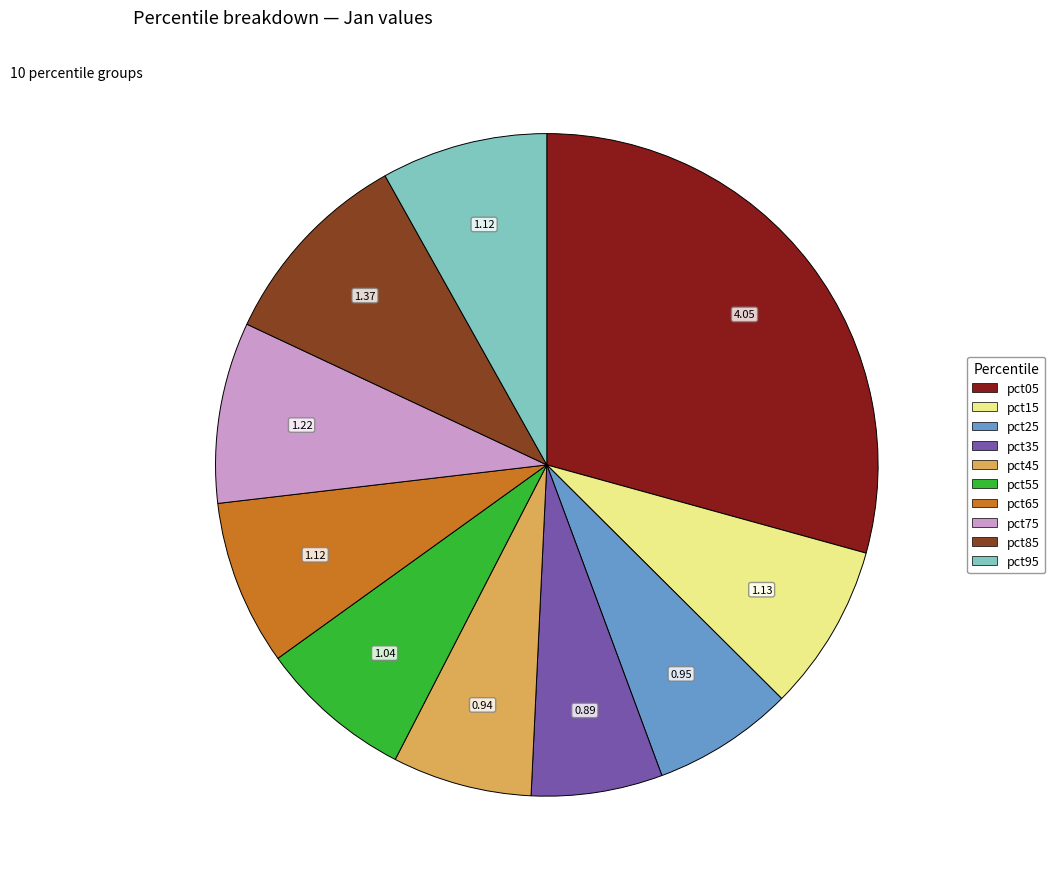

Which has a higher value, pct95 or pct45?

pct95